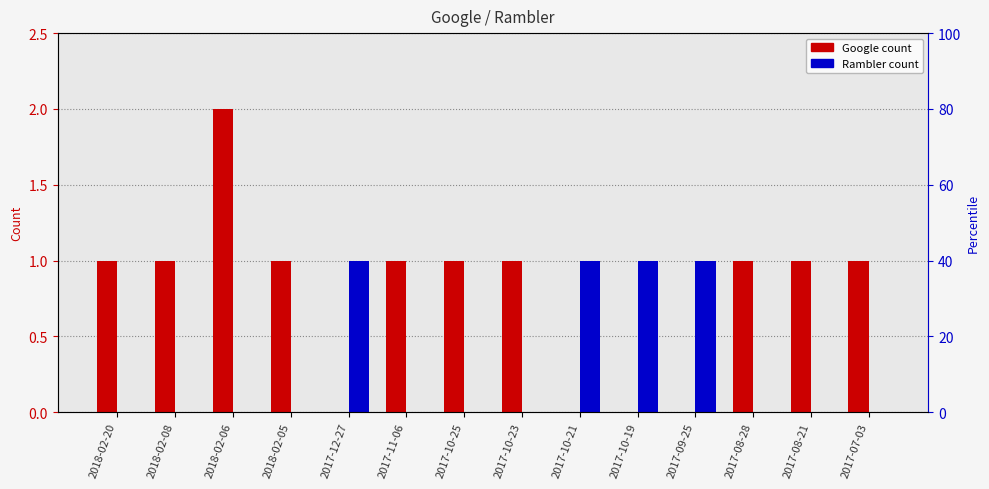

What is the total value across all series at 2018-02-08?

1